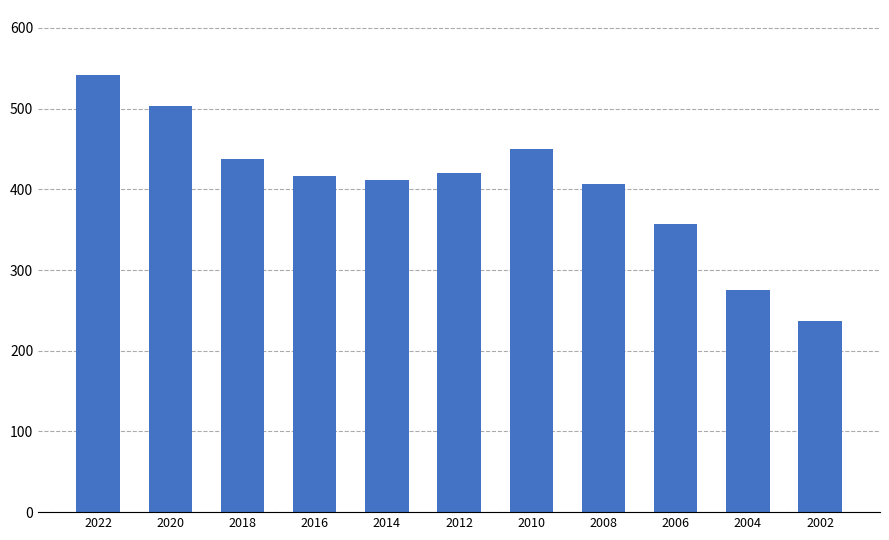

What is the value of the 6th bar from the left?

420